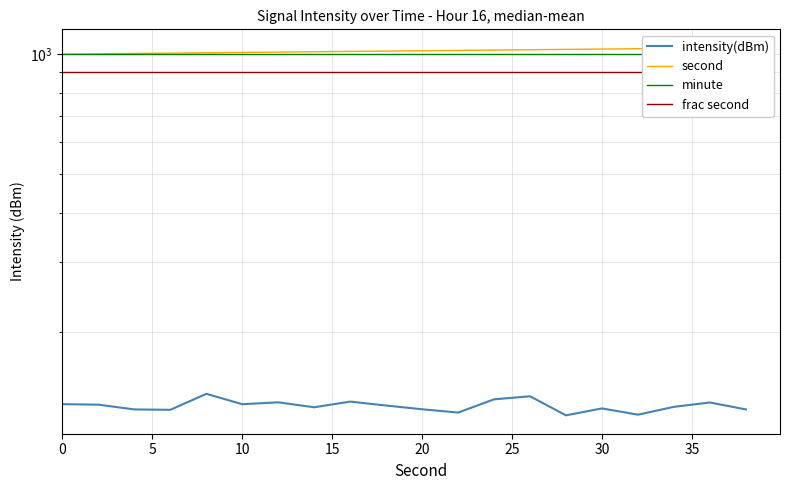

Reading left to right, extract all data points from this chart.

intensity(dBm): 132.1	131.7	128.1	127.9	140.2	132.0	133.5	129.7	134.1	131.0	128.2	125.8	135.8	138.2	123.8	128.9	124.3	130.1	133.4	128.1
second: 1000.0	1002.0	1004.0	1006.0	1008.0	1010.0	1012.0	1014.0	1016.0	1018.0	1020.0	1022.0	1024.0	1026.0	1028.0	1030.0	1032.0	1034.0	1036.0	1038.0
minute: 1000.0	1000.0	1000.0	1000.0	1000.0	1000.0	1000.0	1000.0	1000.0	1000.0	1000.0	1000.0	1000.0	1000.0	1000.0	1000.0	1000.0	1000.0	1000.0	1000.0
frac second: 900.0	900.0	900.0	900.0	900.0	900.0	900.0	900.0	900.0	900.0	900.0	900.0	900.0	900.0	900.0	900.0	900.0	900.0	900.0	900.0